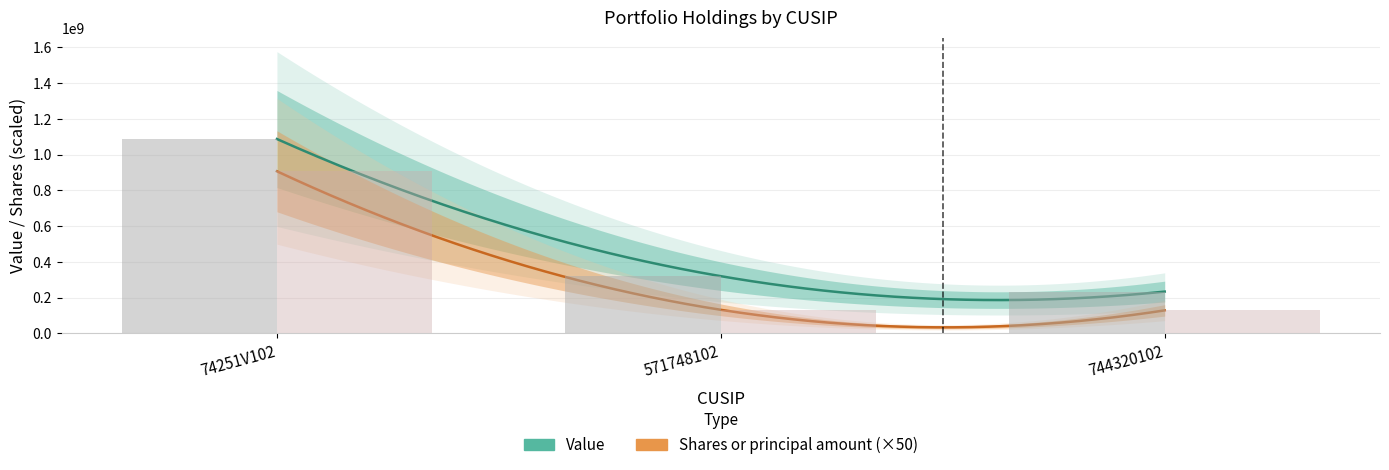

The value of Value at 74251V102 is 1087495000. True or false?

True